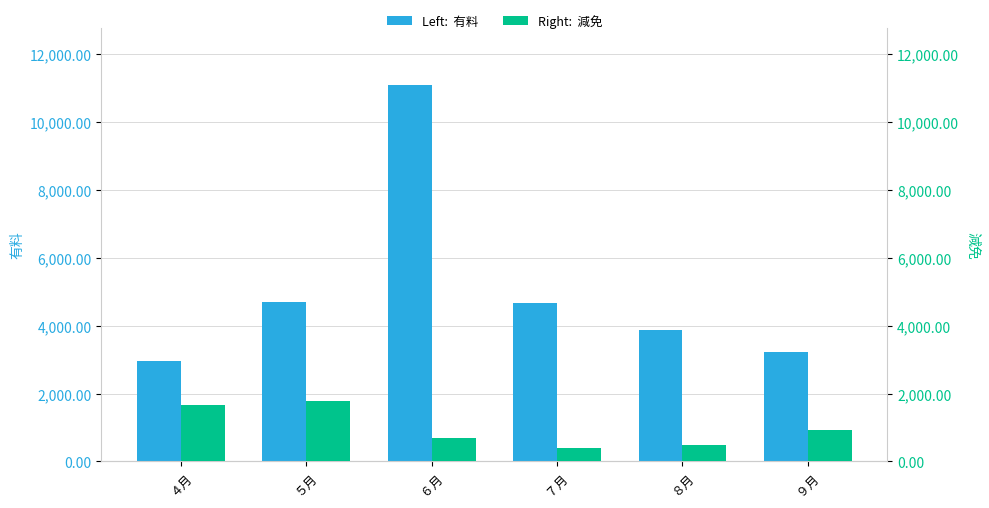

Reading left to right, transcribe all the data shown in this chart.

有料: 2955	4685	11110	4683	3877	3222
減免: 1653	1781	697	392	485	914